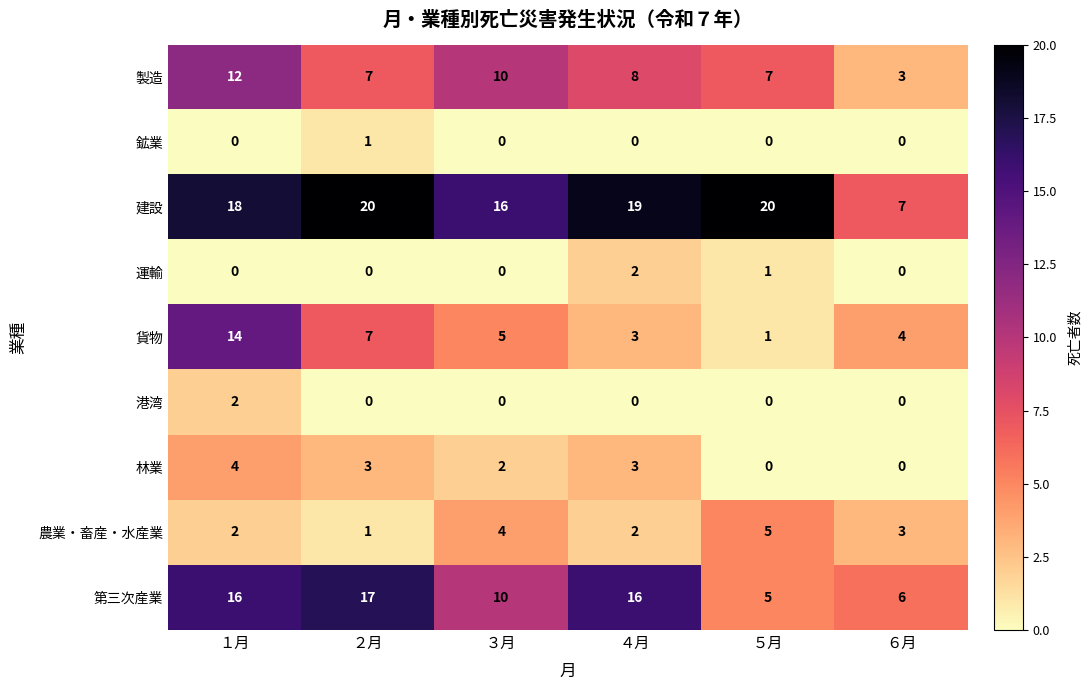

Between １月 and ４月, which series saw the biggest shift?

貨物